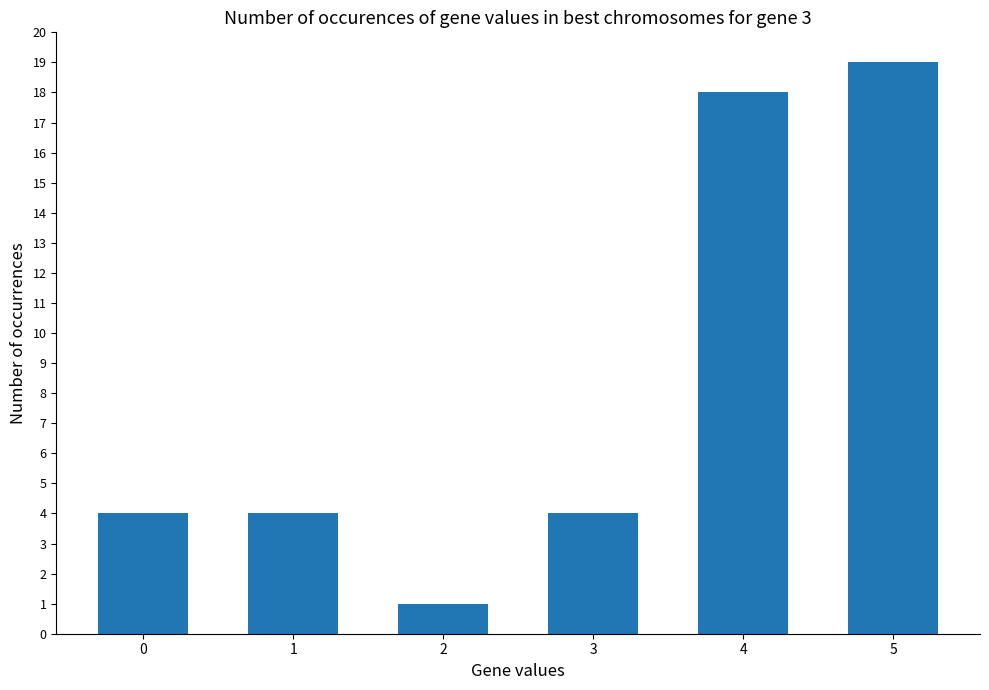

Reading right to left, list all the values displayed in this chart.

5=19	4=18	3=4	2=1	1=4	0=4